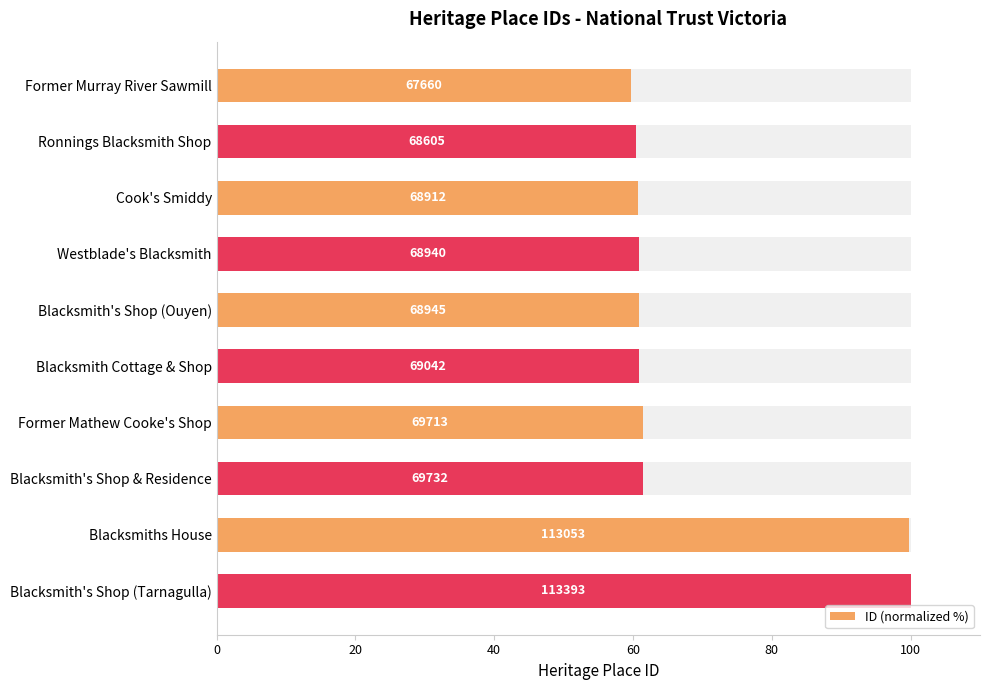

How many bars are there in total?

10